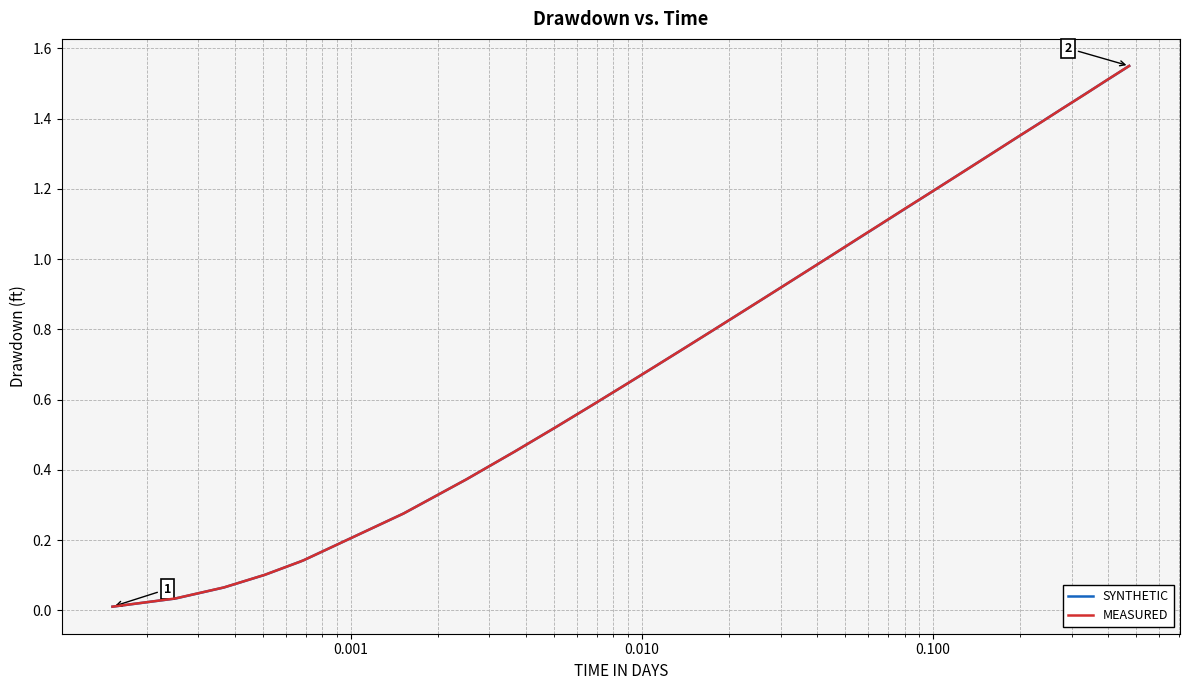

How many lines are shown in the chart?

2